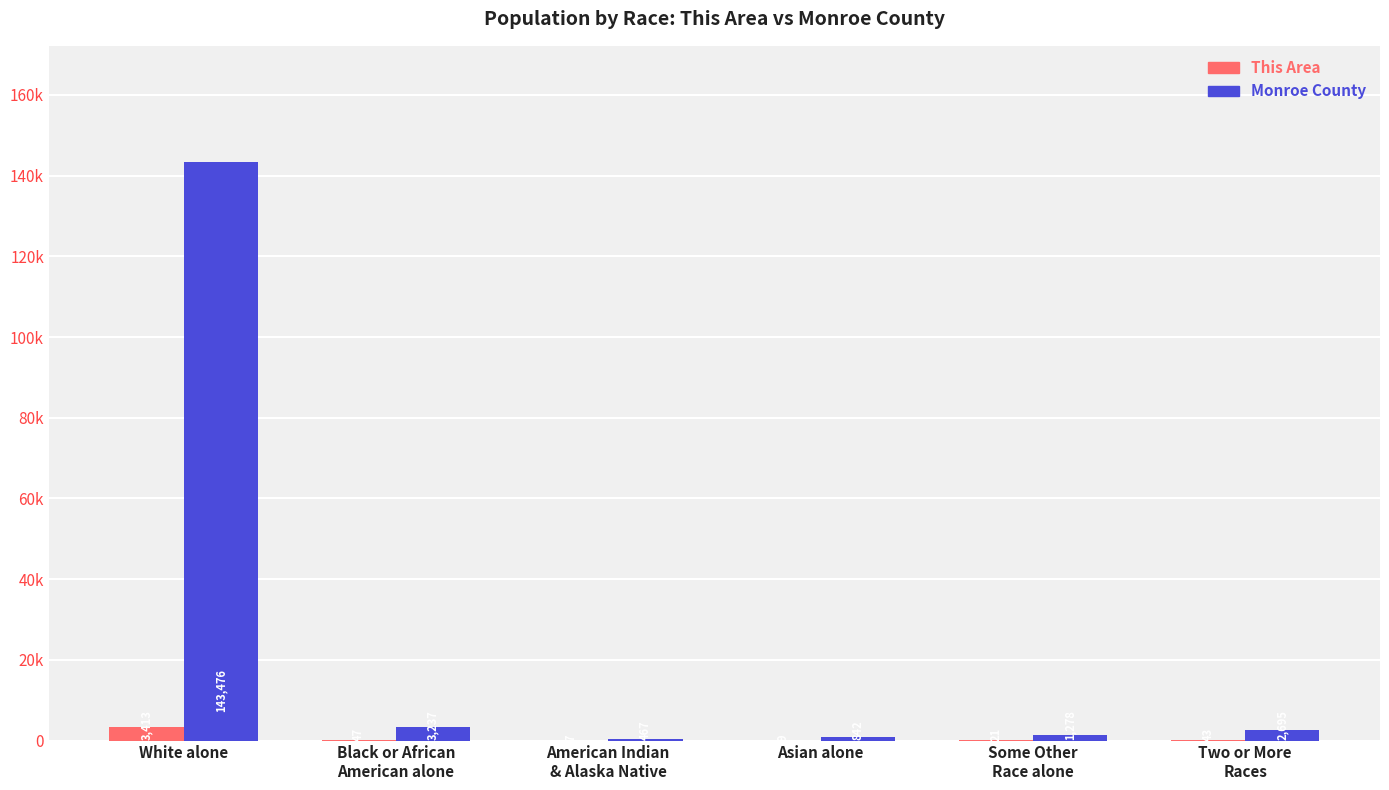

List the series in order of their peak value, lowest first.

This Area, Monroe County